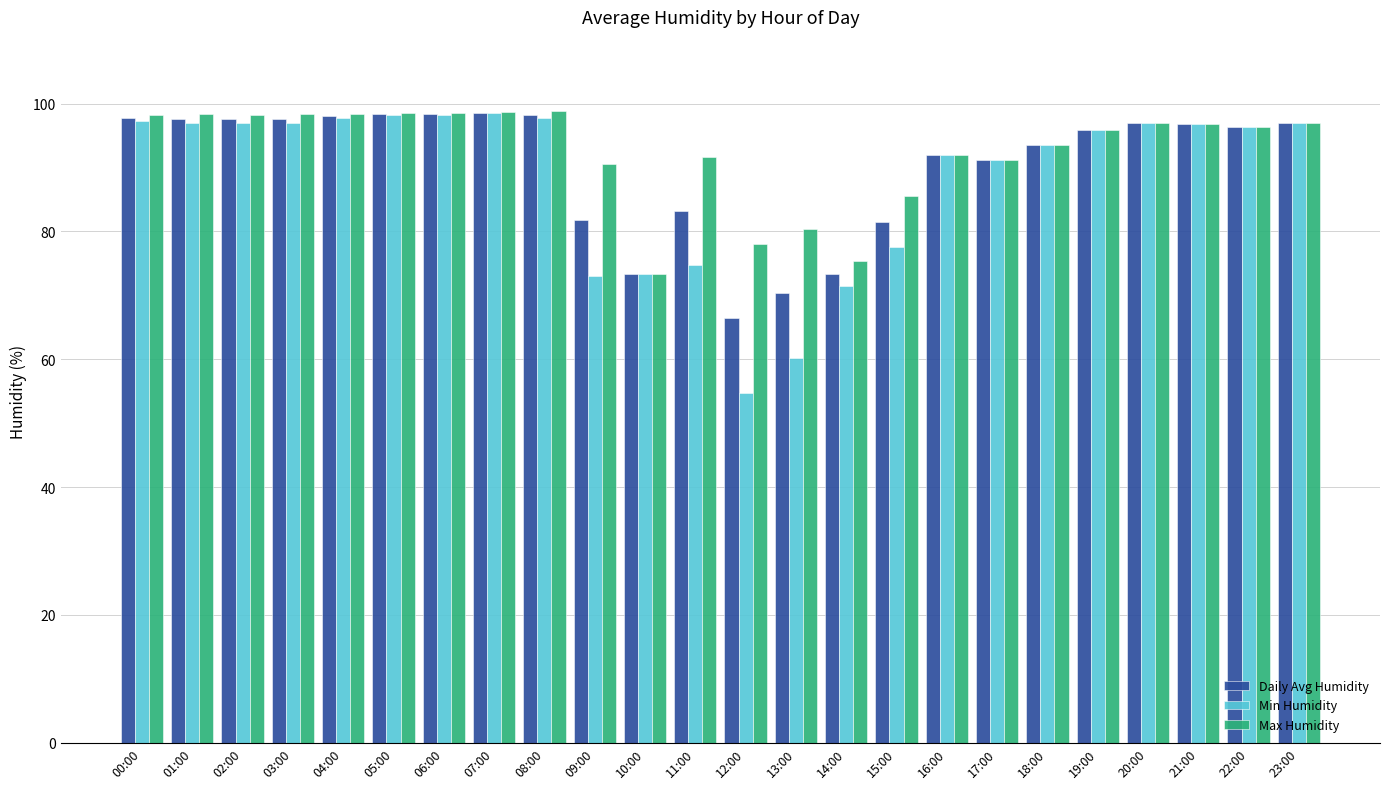

How many groups of bars are there?

24